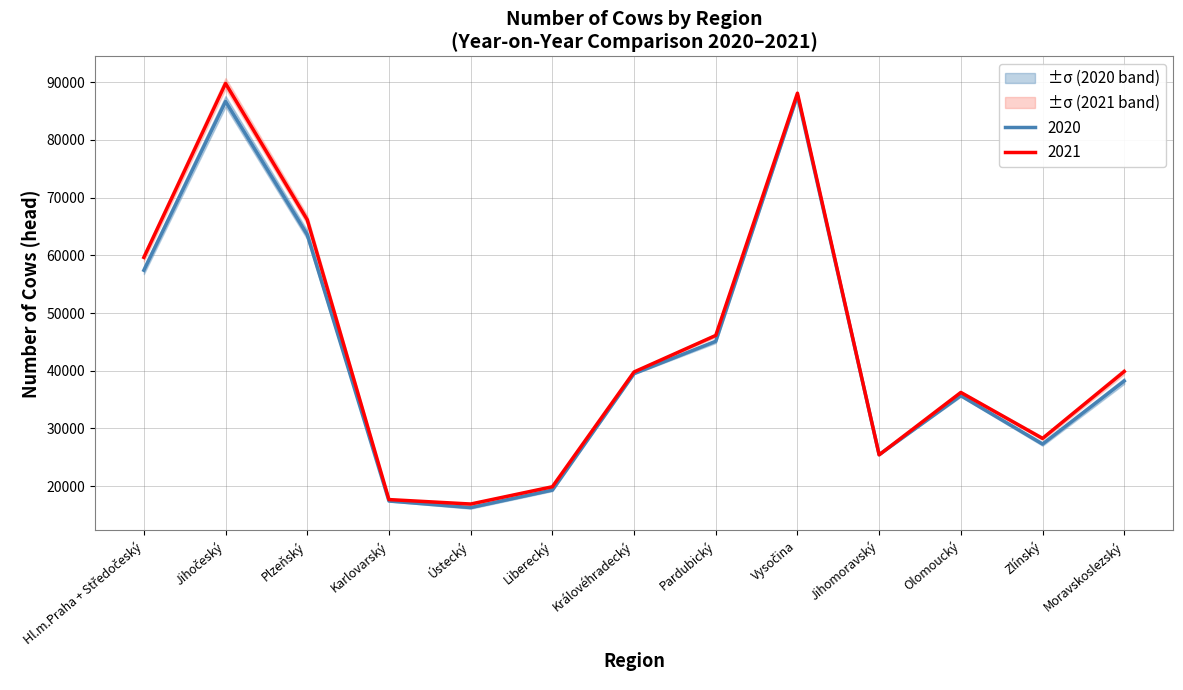

What is the label of the 6th point from the right?

Pardubický